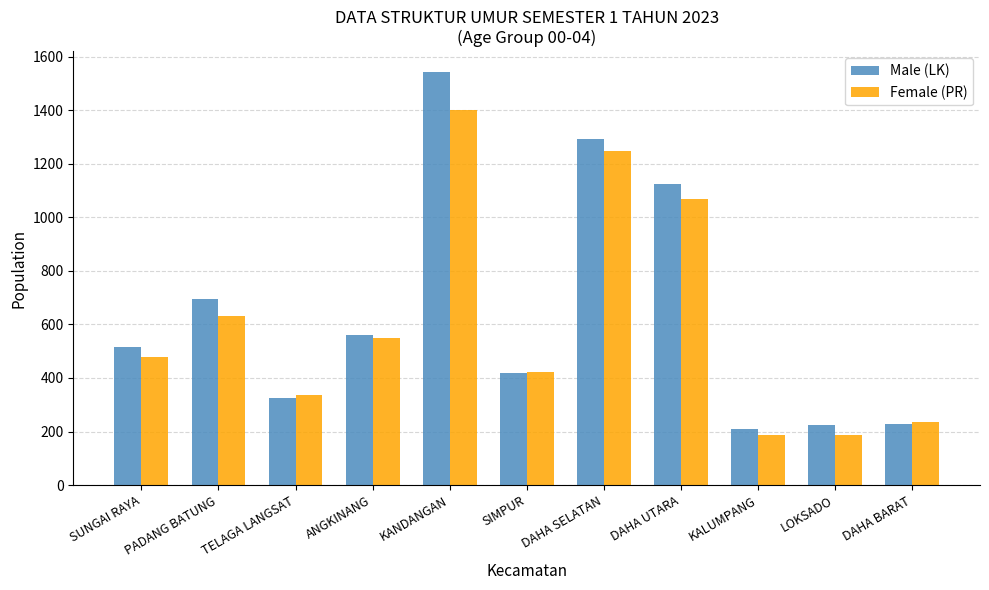

Where is Female (PR) nearest to the value 795?

PADANG BATUNG